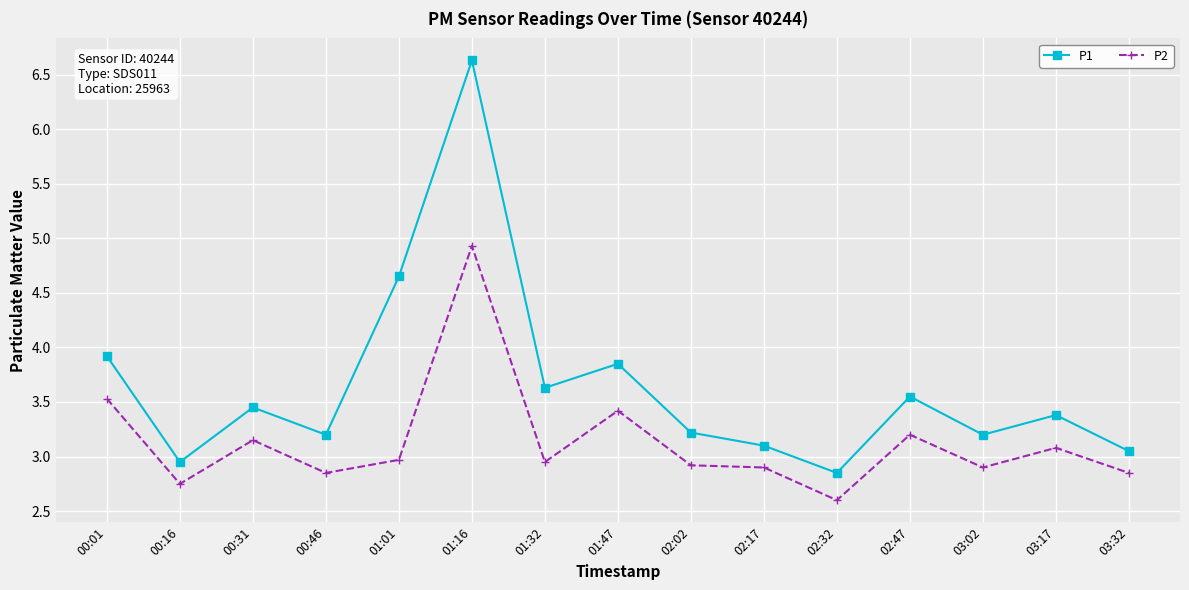

Which series has the largest range (max minus min)?

P1